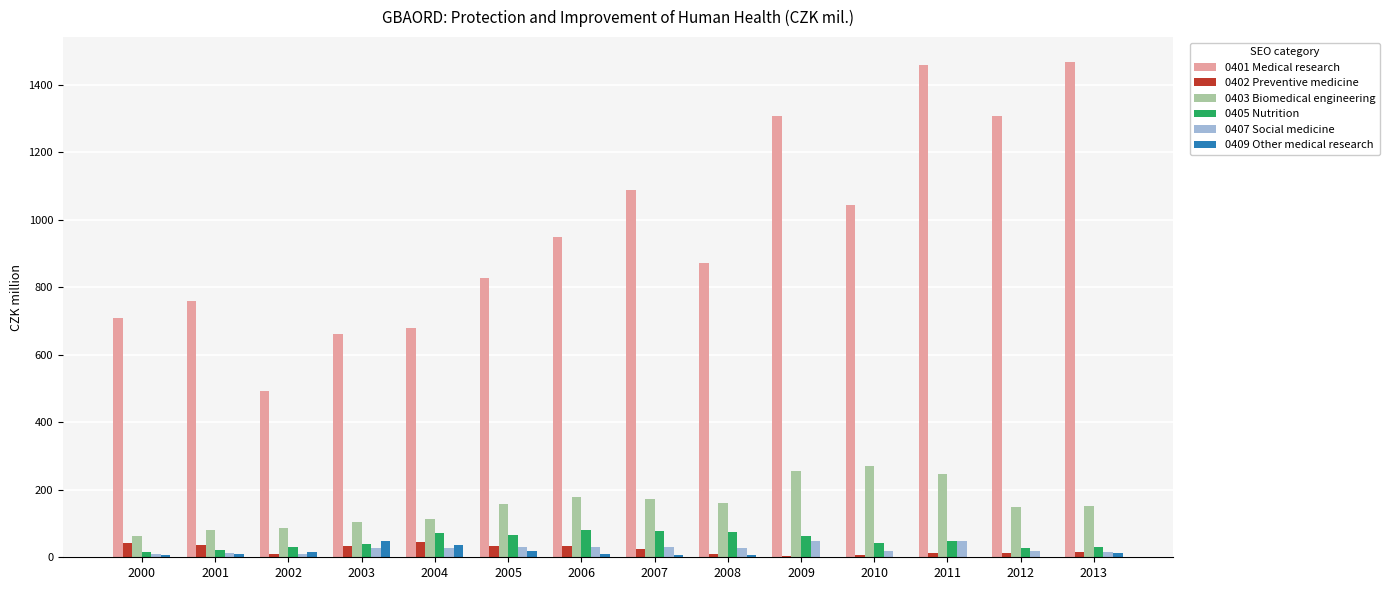

What is the greatest value displayed?

1467.7